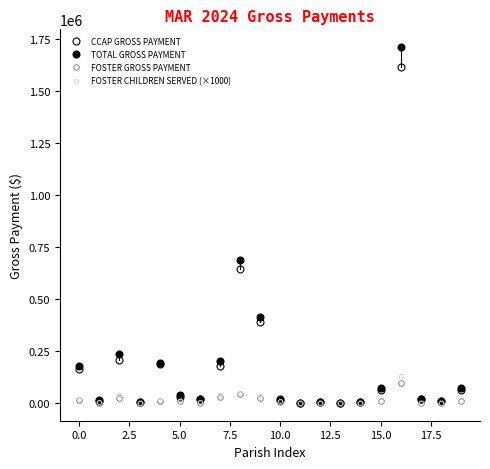

How many data points in FOSTER GROSS PAYMENT are above 6967?

10